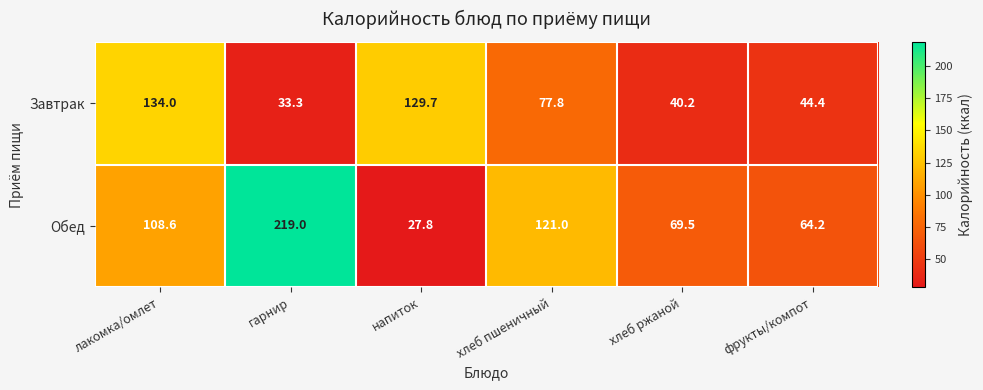

The Обед series shows 219.0 at гарнир. True or false?

True